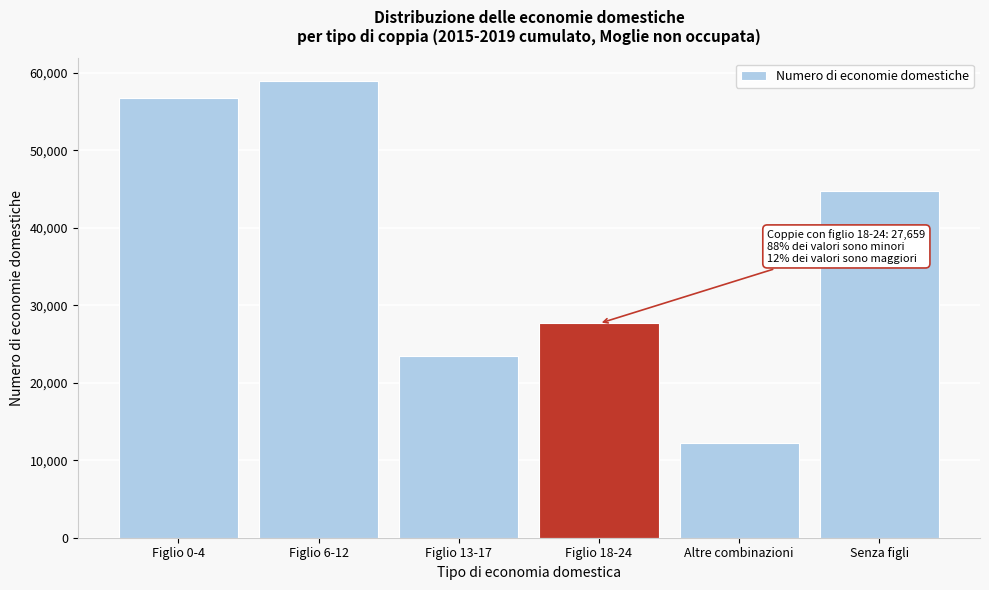

Reading right to left, list all the values displayed in this chart.

Senza figli=44771.1	Altre combinazioni=12273.0	Figlio 18-24=27659.0	Figlio 13-17=23481.5	Figlio 6-12=58944.3	Figlio 0-4=56757.8